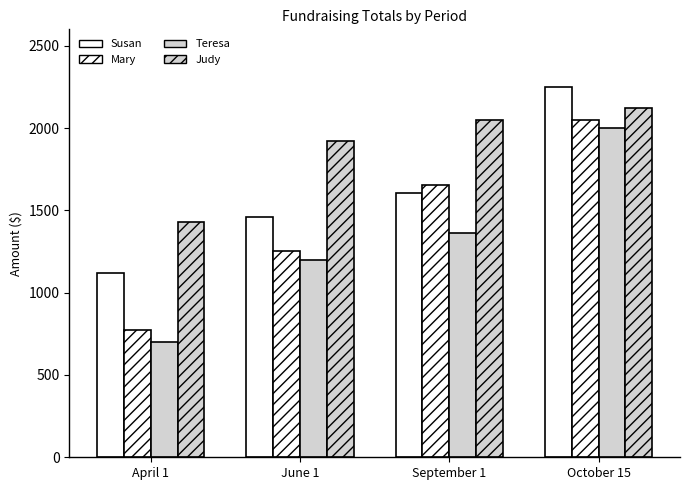

True or false: Mary has a value of 1652.6 at September 1.

True